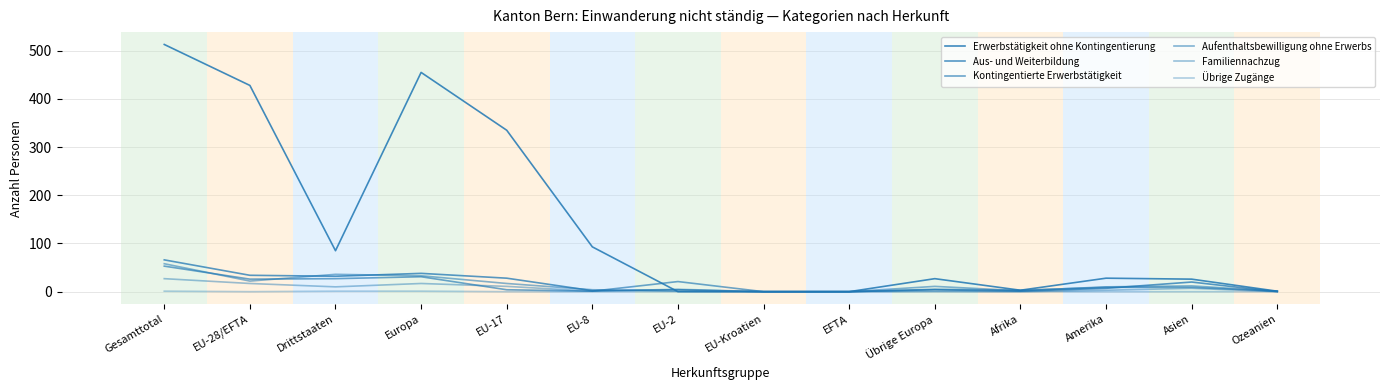

Between EU-28/EFTA and EFTA, which series saw the biggest shift?

Erwerbstätigkeit ohne Kontingentierung